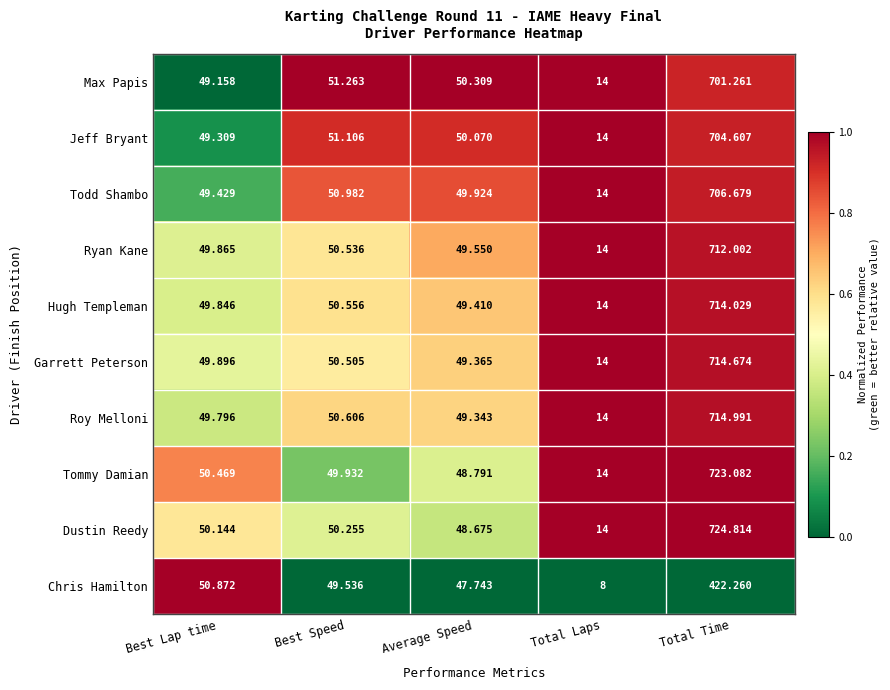

Which series has the largest total across all categories?

Dustin Reedy